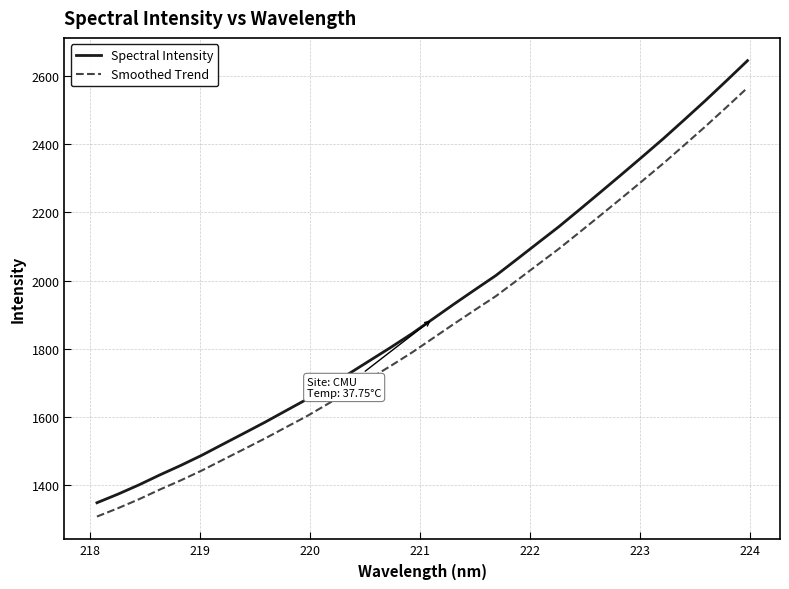

What is the minimum value shown in the chart?

1309.0